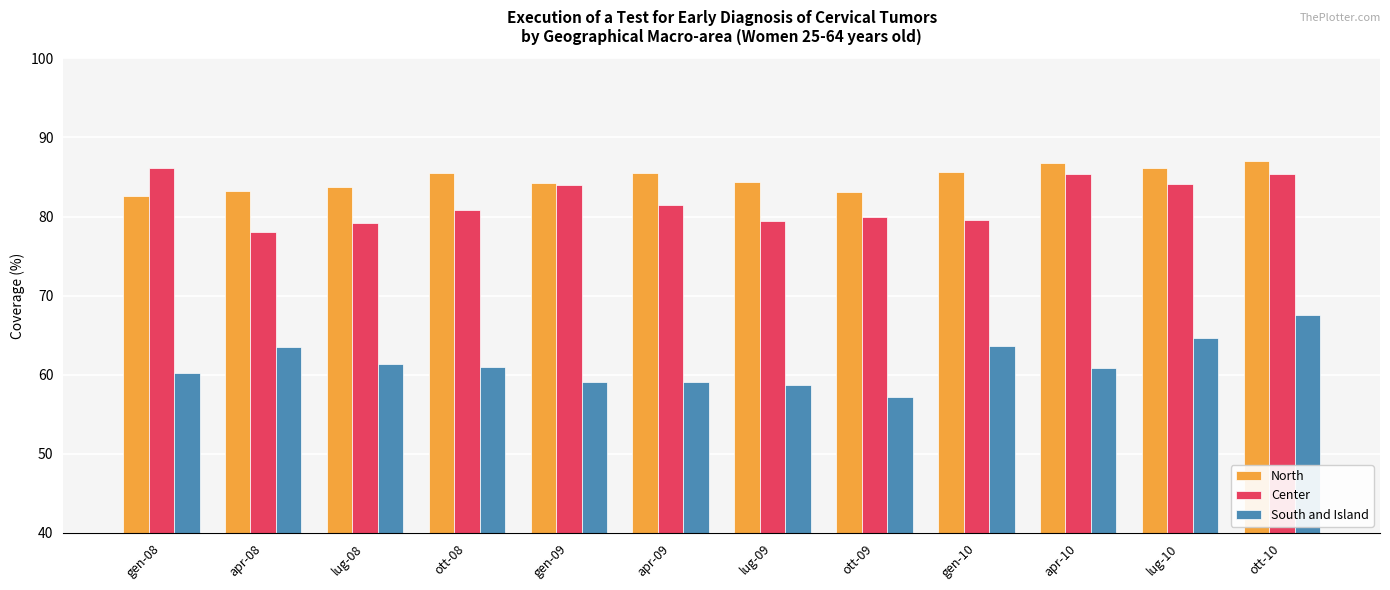

The value of South and Island at gen-08 is 94.5. True or false?

False